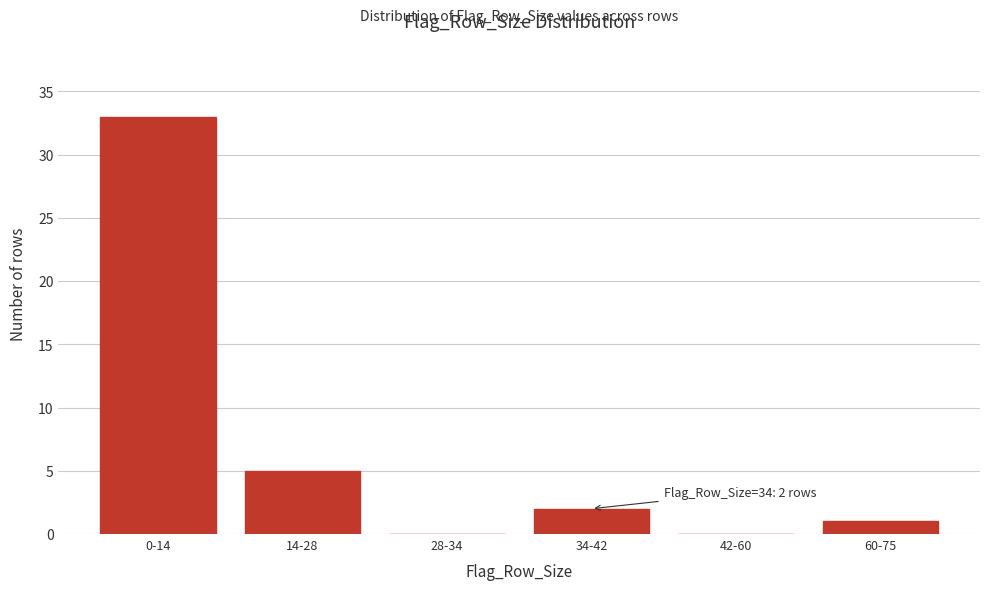

Reading left to right, list all the values displayed in this chart.

0-14=33	14-28=5	28-34=0	34-42=2	42-60=0	60-75=1